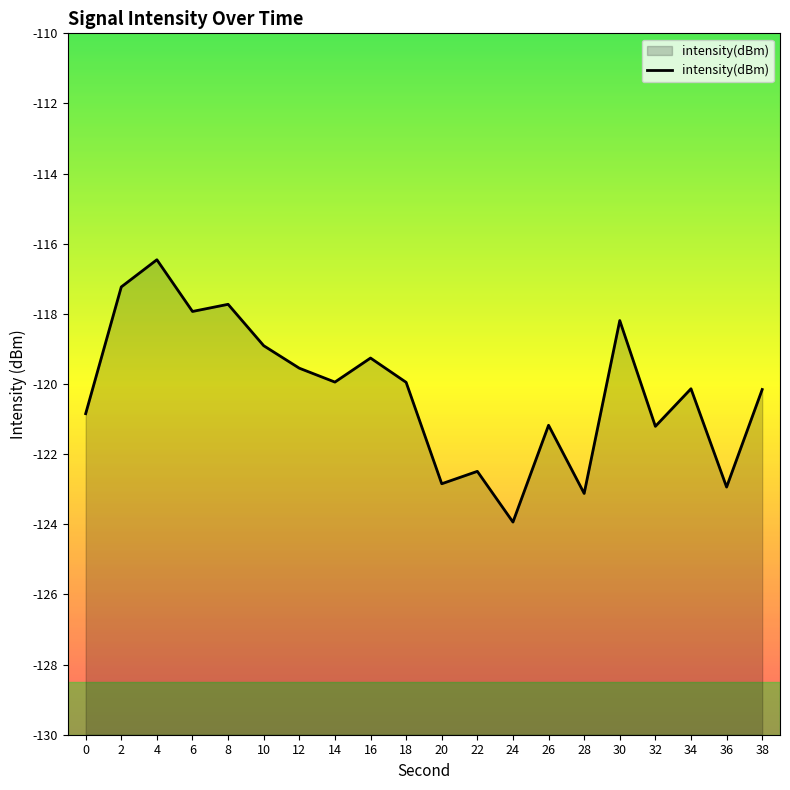

The value at 20 is -207.9. True or false?

False